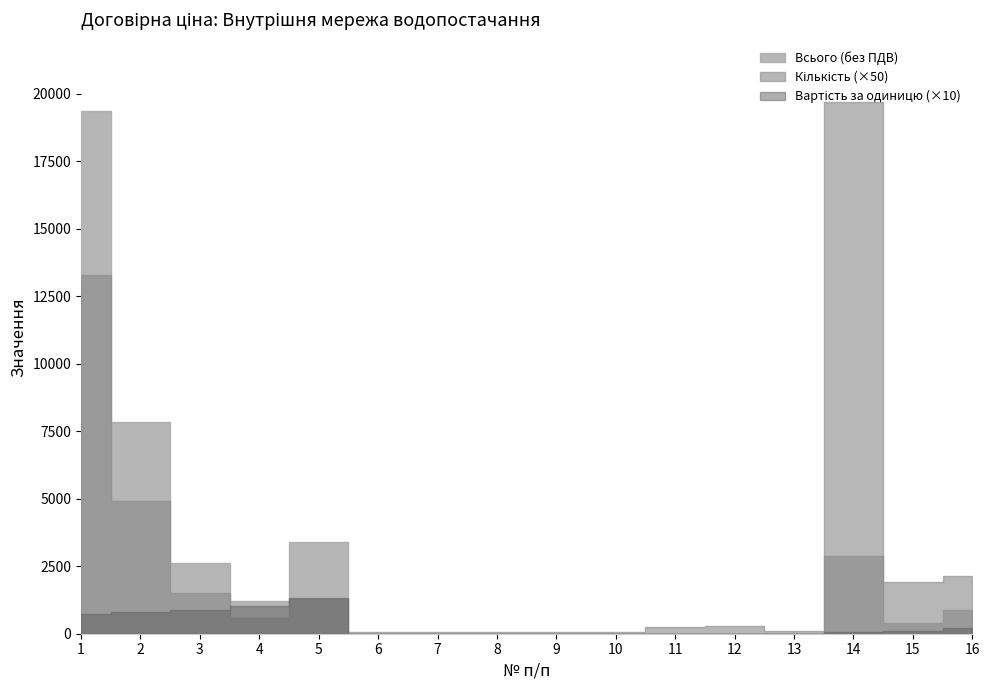

True or false: Всього (без ПДВ) has a value of 2868.3 at 14.

True